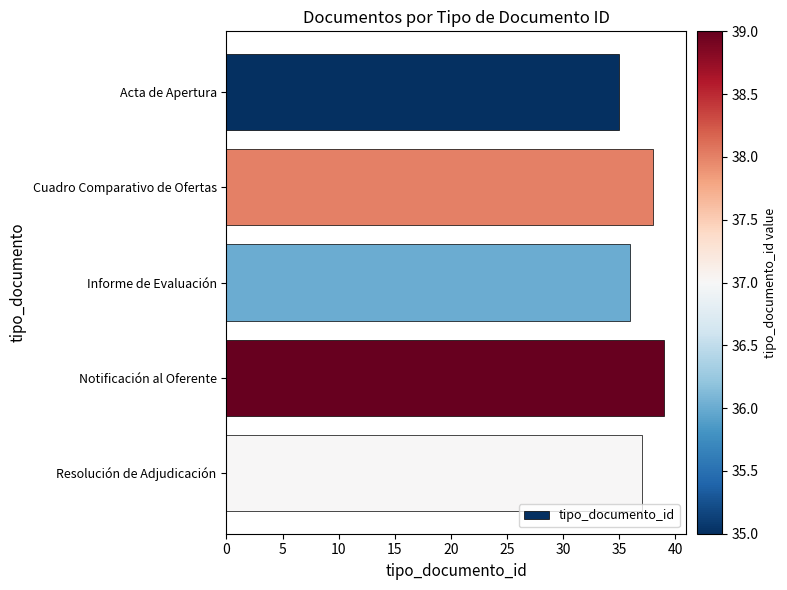

What is the value of the 4th bar from the top?

39